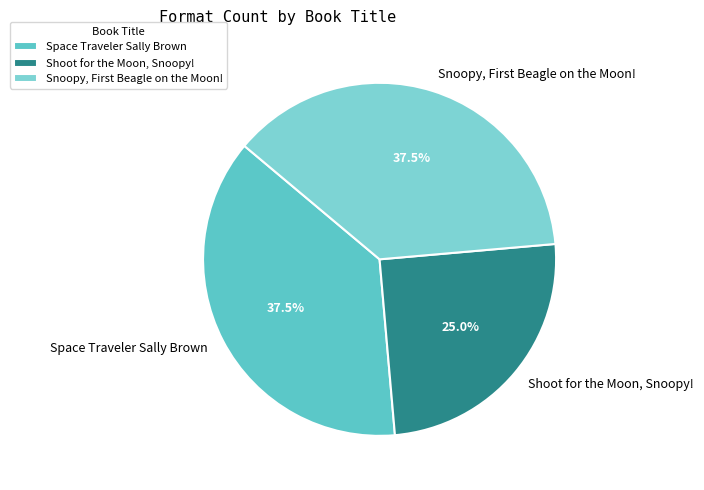

True or false: Space Traveler Sally Brown accounts for 50% of the total.

False